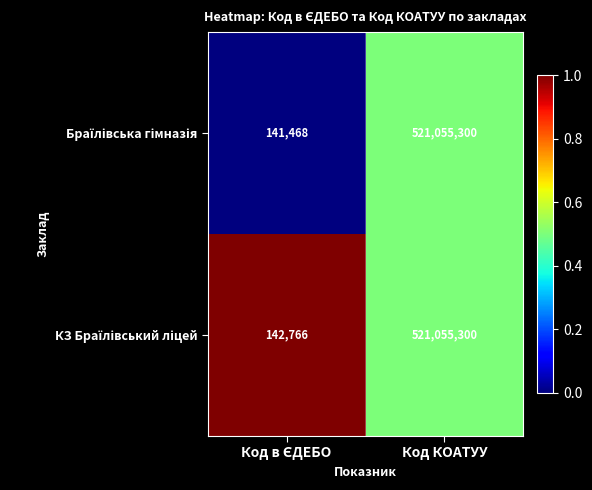

What is the greatest value displayed?

521055300